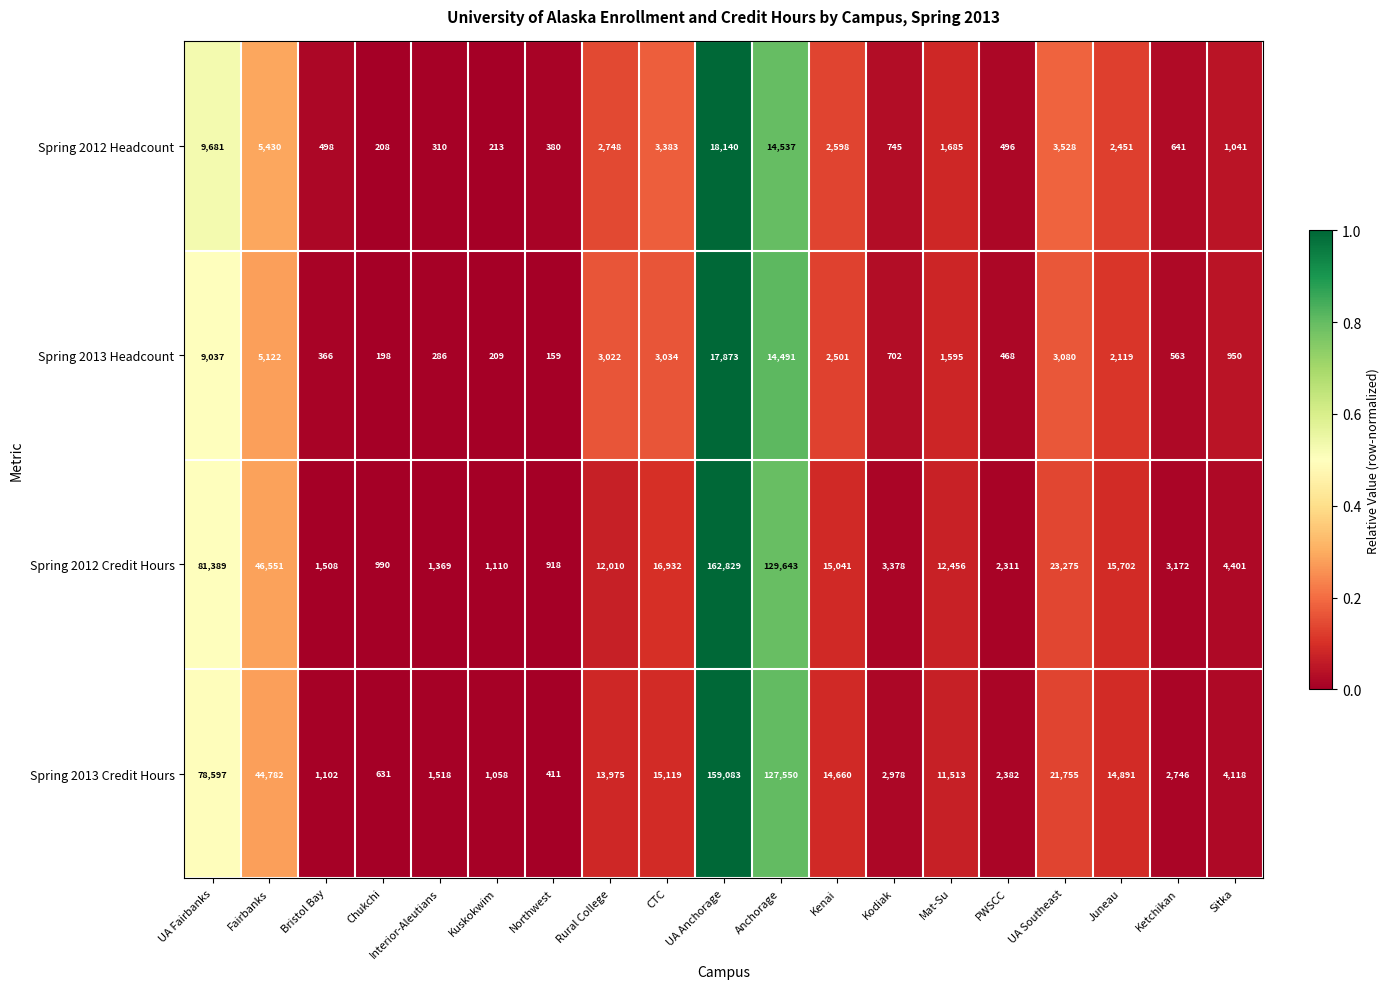

What is the difference between the Spring 2012 Headcount values at Kenai and Fairbanks?

2832